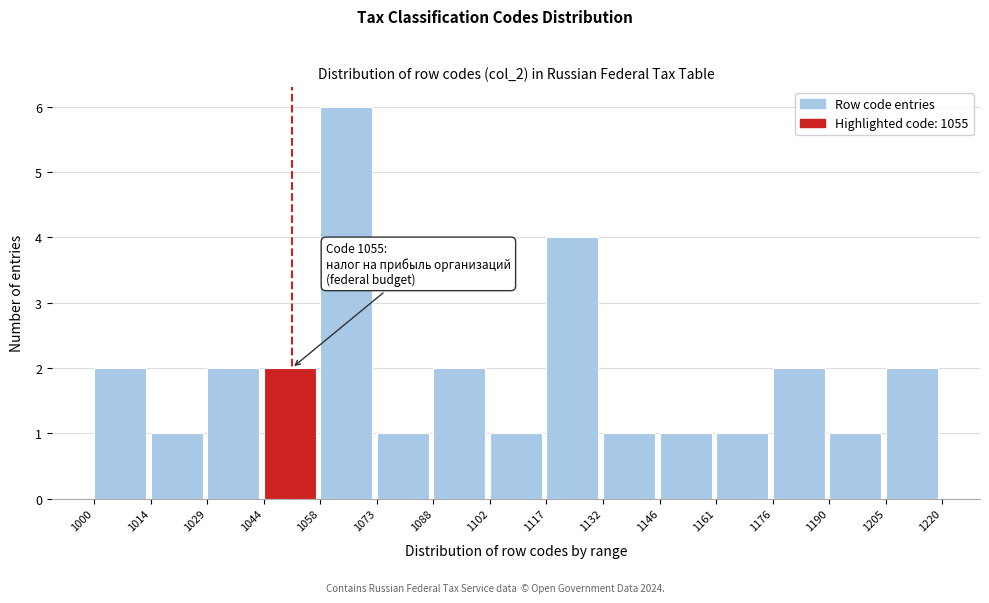

Which range on the x-axis has the tallest bar?

1058 to 1073